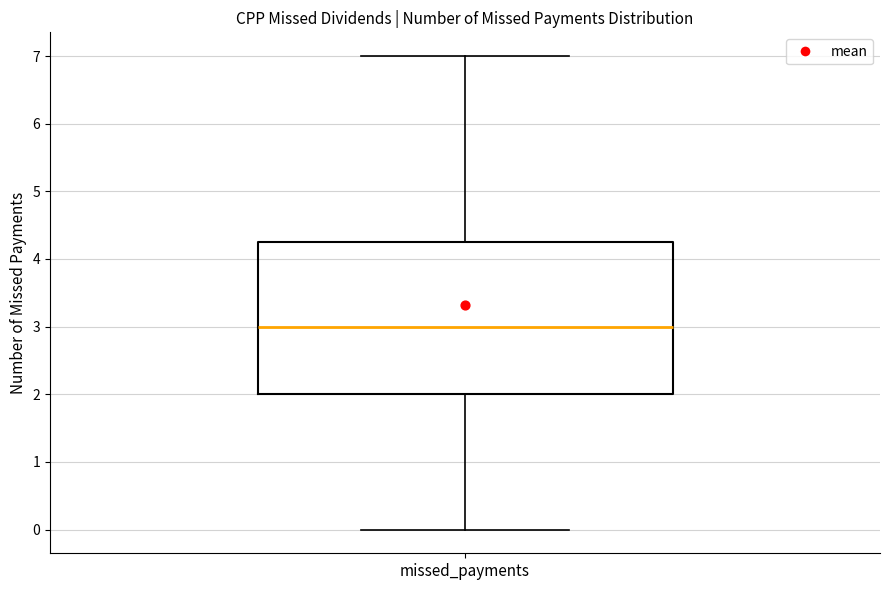

Read this box plot against the y-axis: the position of the median line, the range covered by the box, and the ends of both whiskers. The values are not printed on the chart, so give them approximately, as read against the axis.

median 3.0, box 2.0 to 4.3, whiskers 0.0 to 7.0